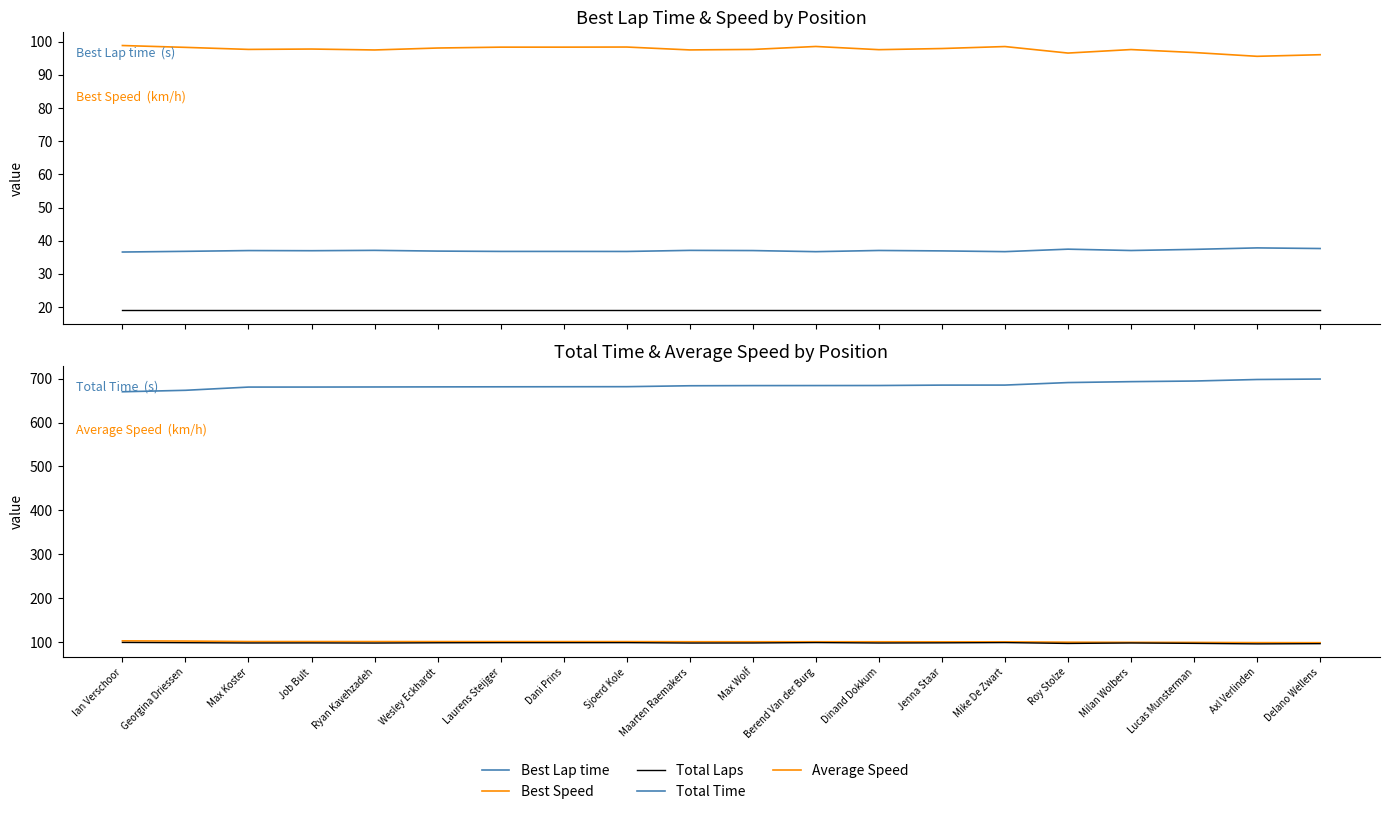

Is the value of Best Speed at Mike De Zwart greater than the value of Total Time at Maarten Raemakers?

No